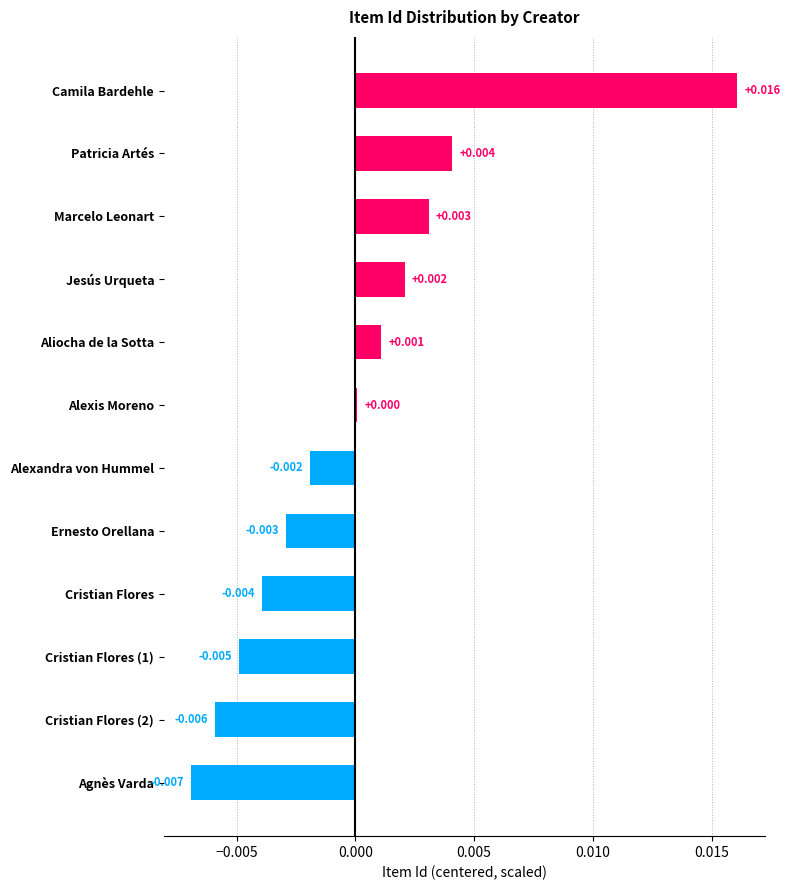

How many bars are there in total?

12